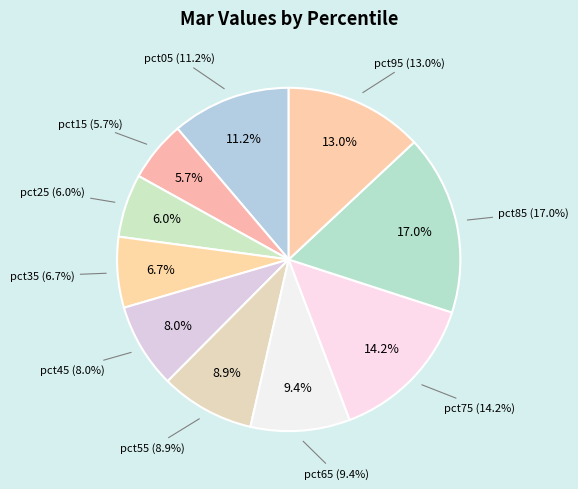

What percentage is the pct15 slice, to the nearest percent?

6%